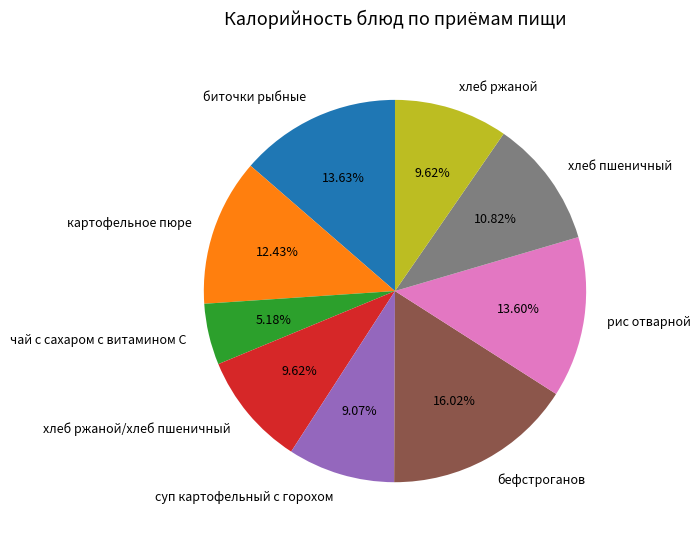

Is there any slice that represents more than half of the pie?

No